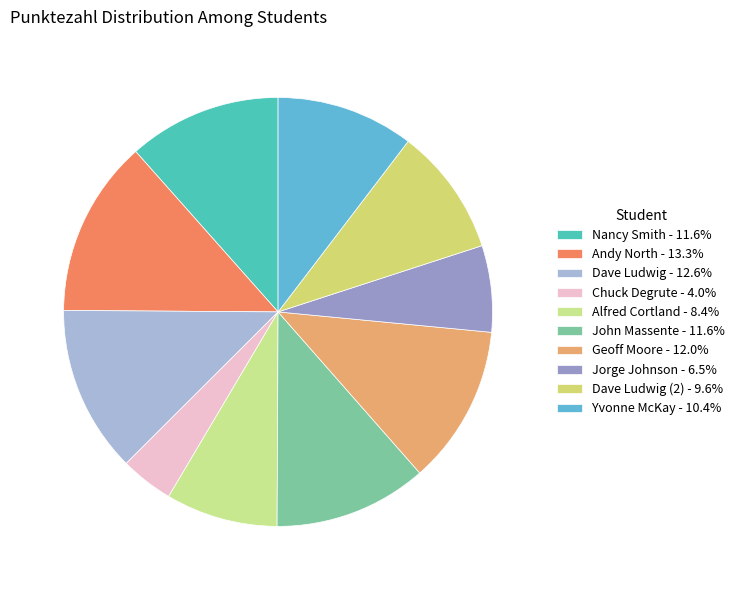

How many slices are in this pie chart?

10